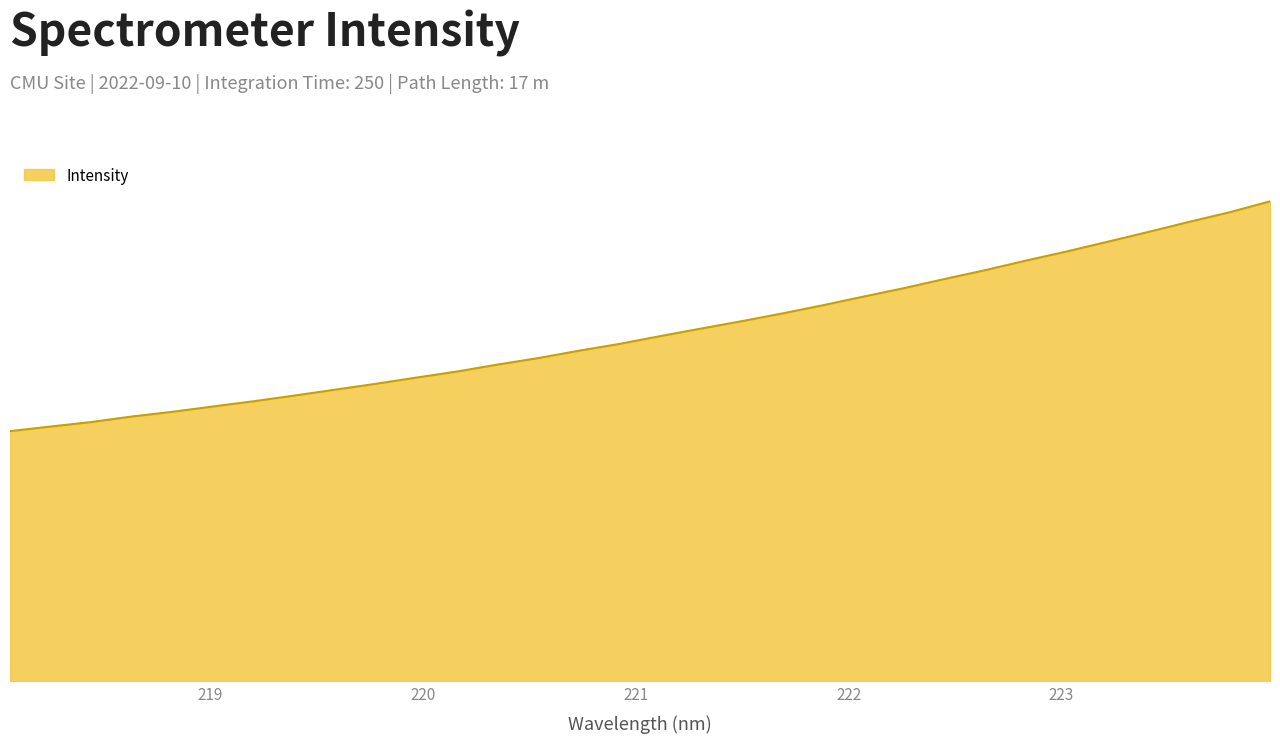

Rank the categories by value from lowest to highest.

218.0596, 218.2508, 218.442, 218.6332, 218.8244, 219.0156, 219.2067, 219.3979, 219.589, 219.7801, 219.9712, 220.1623, 220.3533, 220.5444, 220.7354, 220.9264, 221.1174, 221.3083, 221.4993, 221.6902, 221.8812, 222.0721, 222.263, 222.4538, 222.6447, 222.8355, 223.0264, 223.2172, 223.408, 223.5987, 223.7895, 223.9802